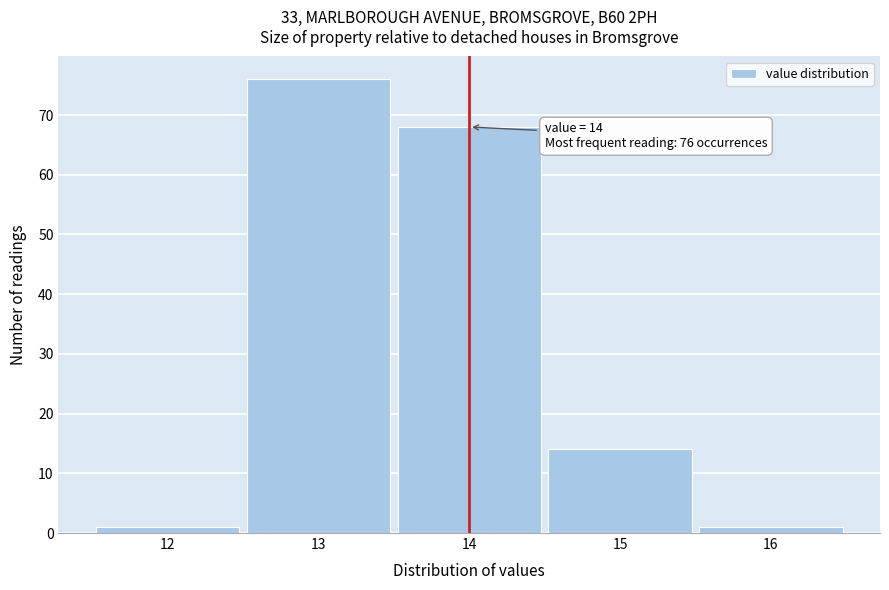

Over which range of the x-axis is the bar tallest?

12.5 to 13.5